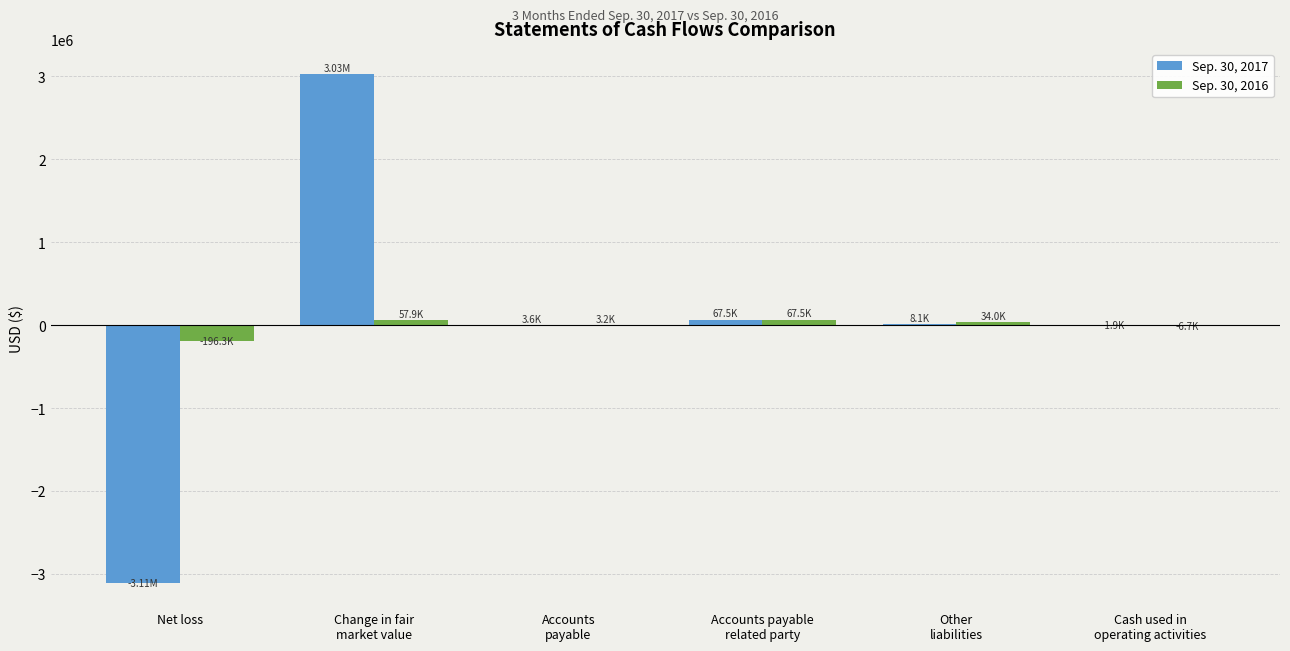

What is the total value across all series at Net loss?

-3302769